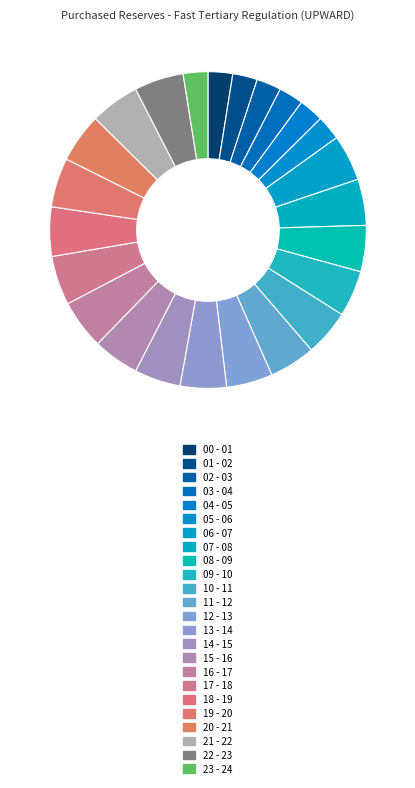

What is the ratio of the value at 22 - 23 to the value at 11 - 12?

1.1